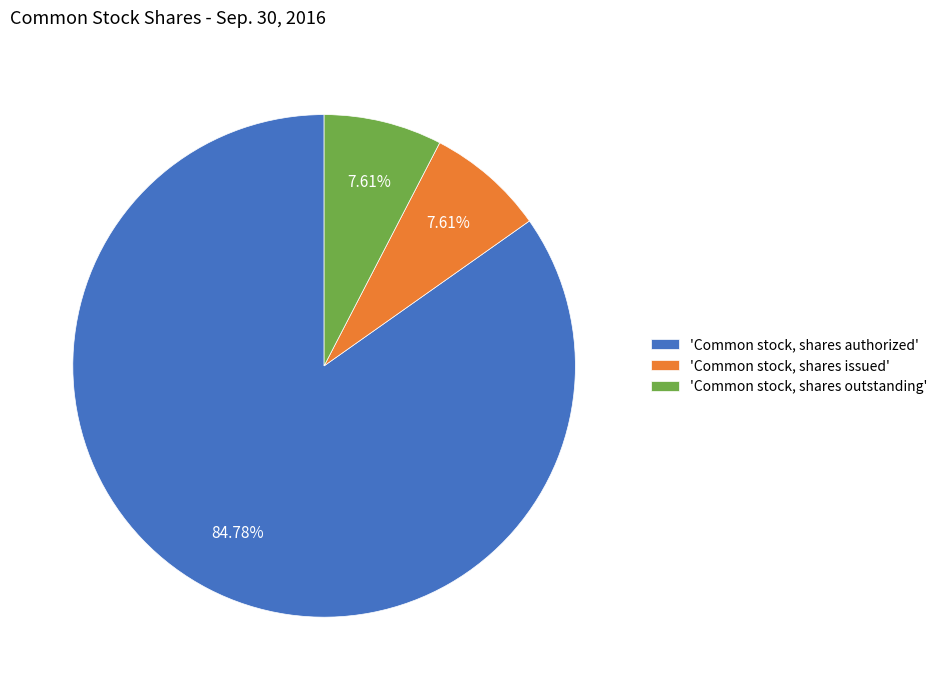

What is the largest slice in the pie chart?

'Common stock, shares authorized'